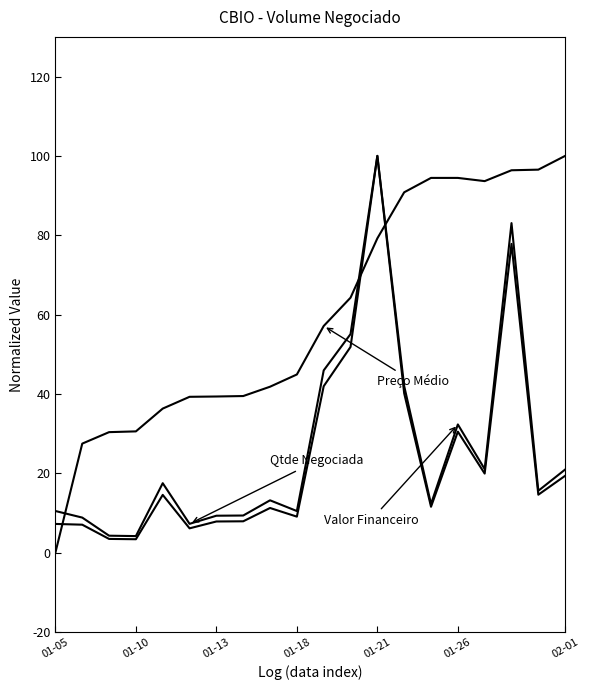

The Valor Financeiro series shows 13.4 at 02-01. True or false?

False